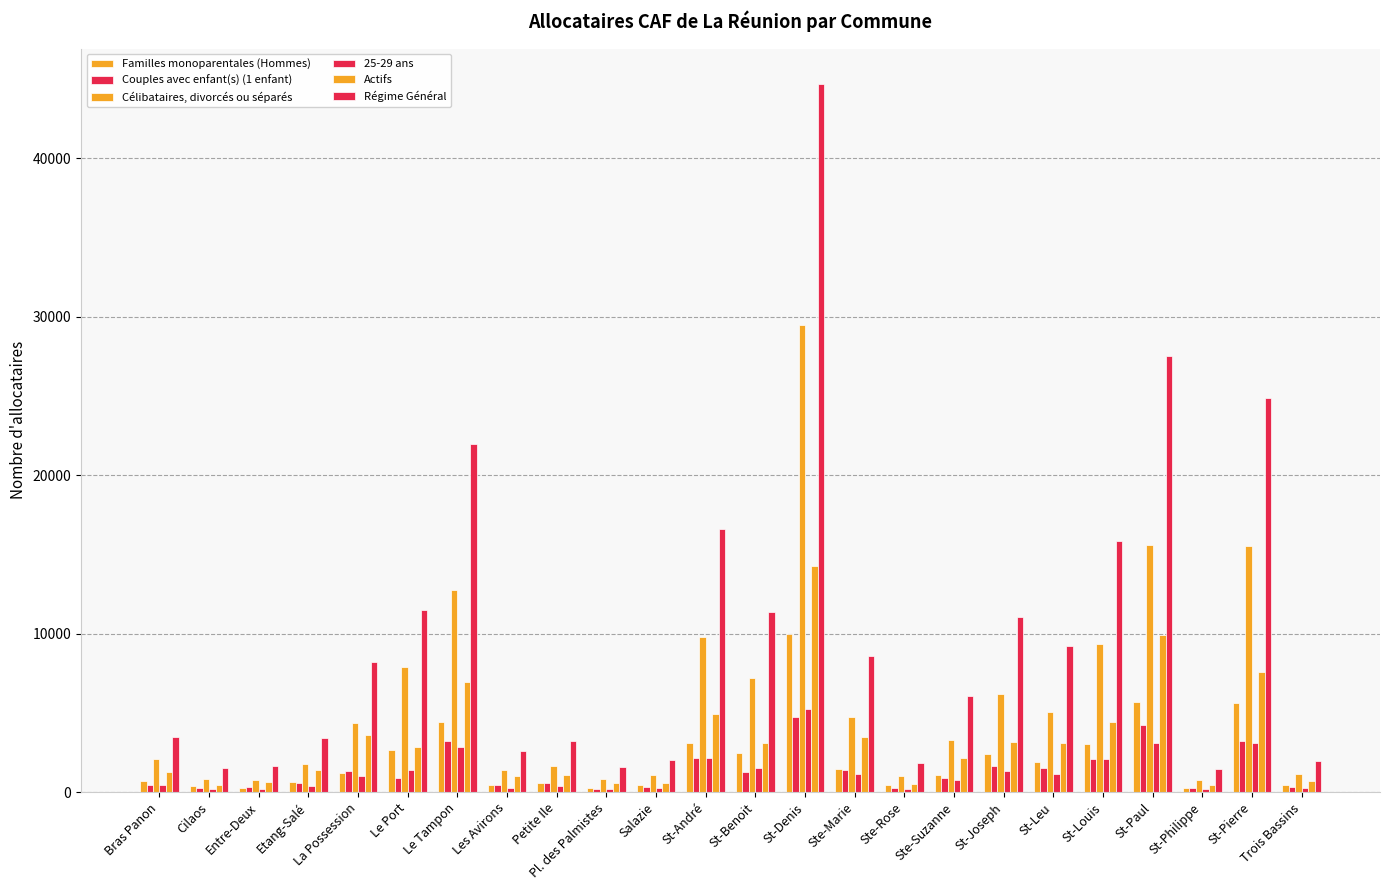

How many data points does each series have?

24